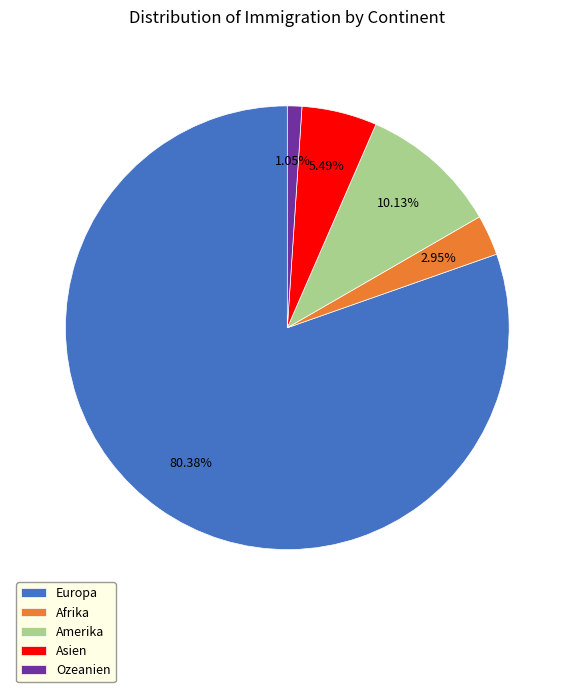

To the nearest percent, what is the combined percentage of Ozeanien and Afrika?

4%